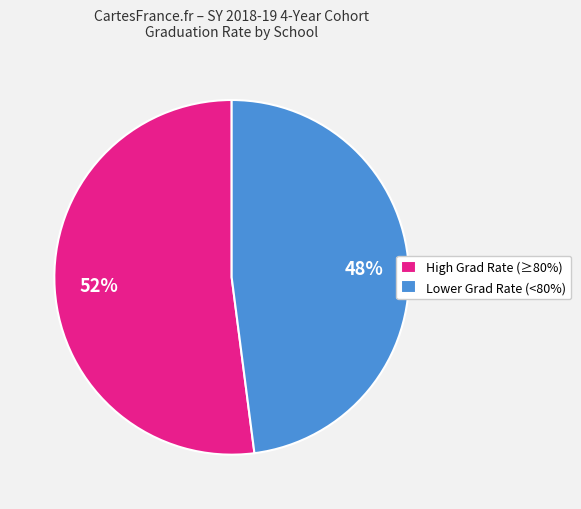

Is it true that High Grad Rate (≥80%) is 61% of the pie?

False